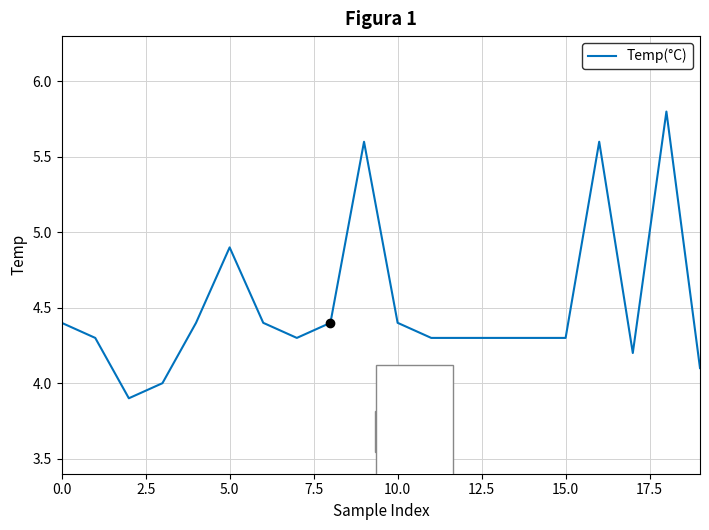

Does the chart have visible grid lines?

Yes